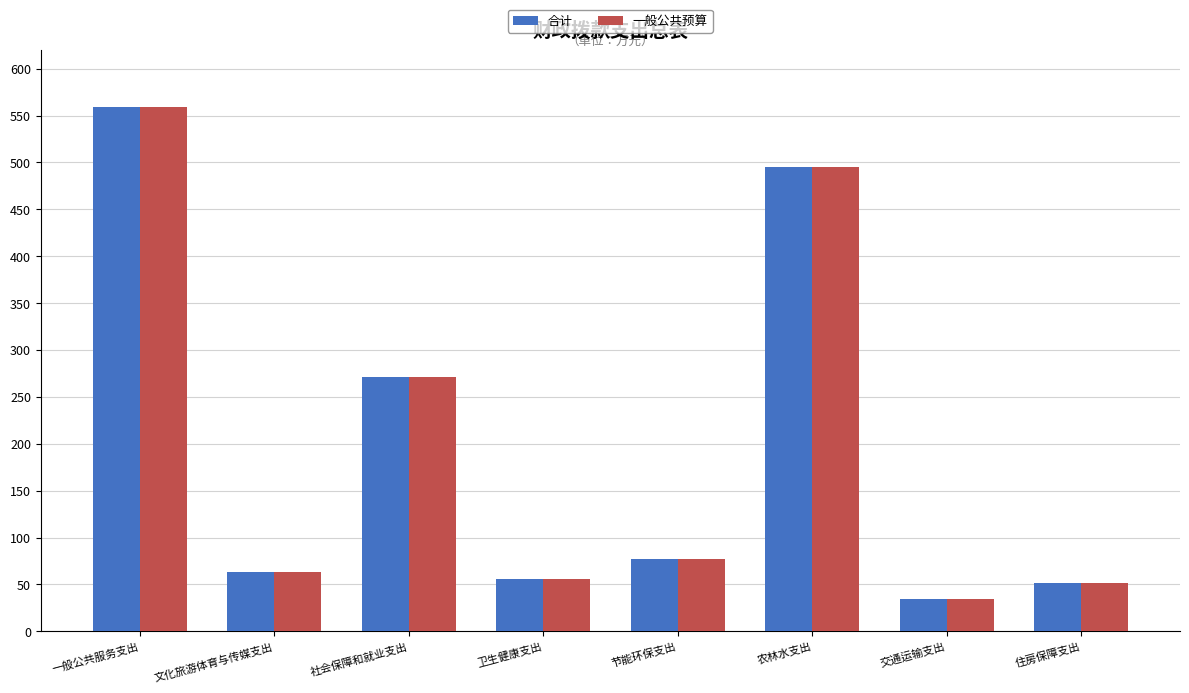

Reading left to right, transcribe all the data shown in this chart.

合计: 一般公共服务支出=559.0	文化旅游体育与传媒支出=63.5	社会保障和就业支出=271.0	卫生健康支出=55.9	节能环保支出=76.7	农林水支出=494.9	交通运输支出=34.8	住房保障支出=51.8
一般公共预算: 一般公共服务支出=559.0	文化旅游体育与传媒支出=63.5	社会保障和就业支出=271.0	卫生健康支出=55.9	节能环保支出=76.7	农林水支出=494.9	交通运输支出=34.8	住房保障支出=51.8